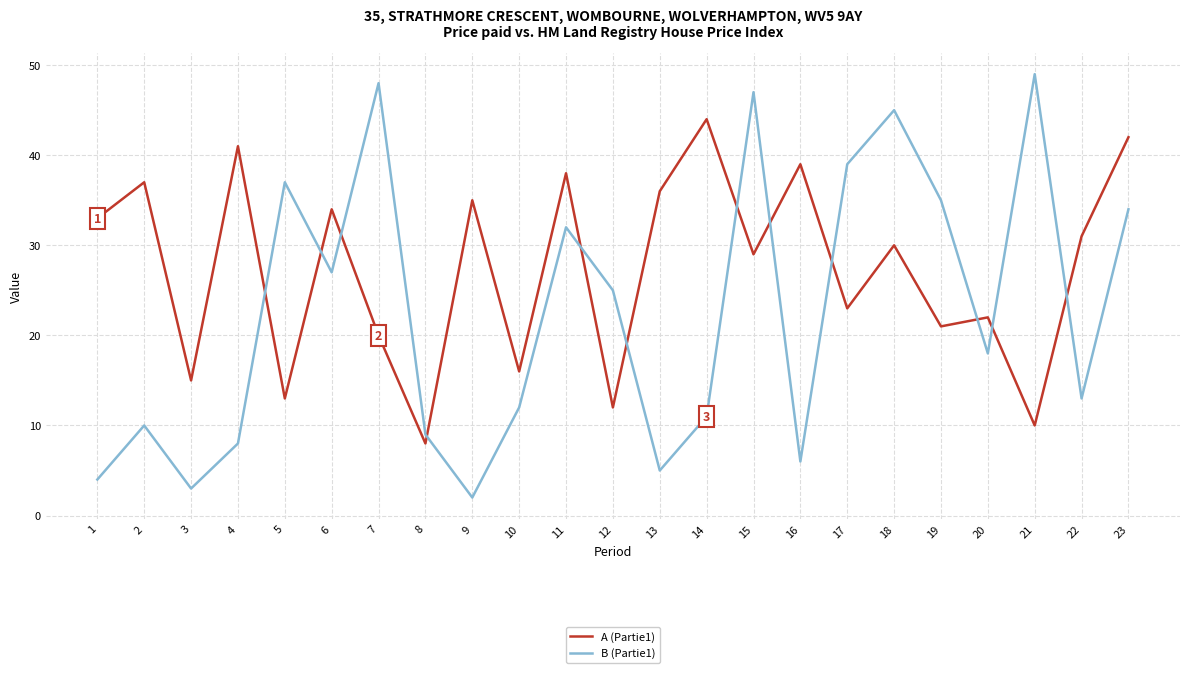

What is the highest value of the B (Partie1) series?

49